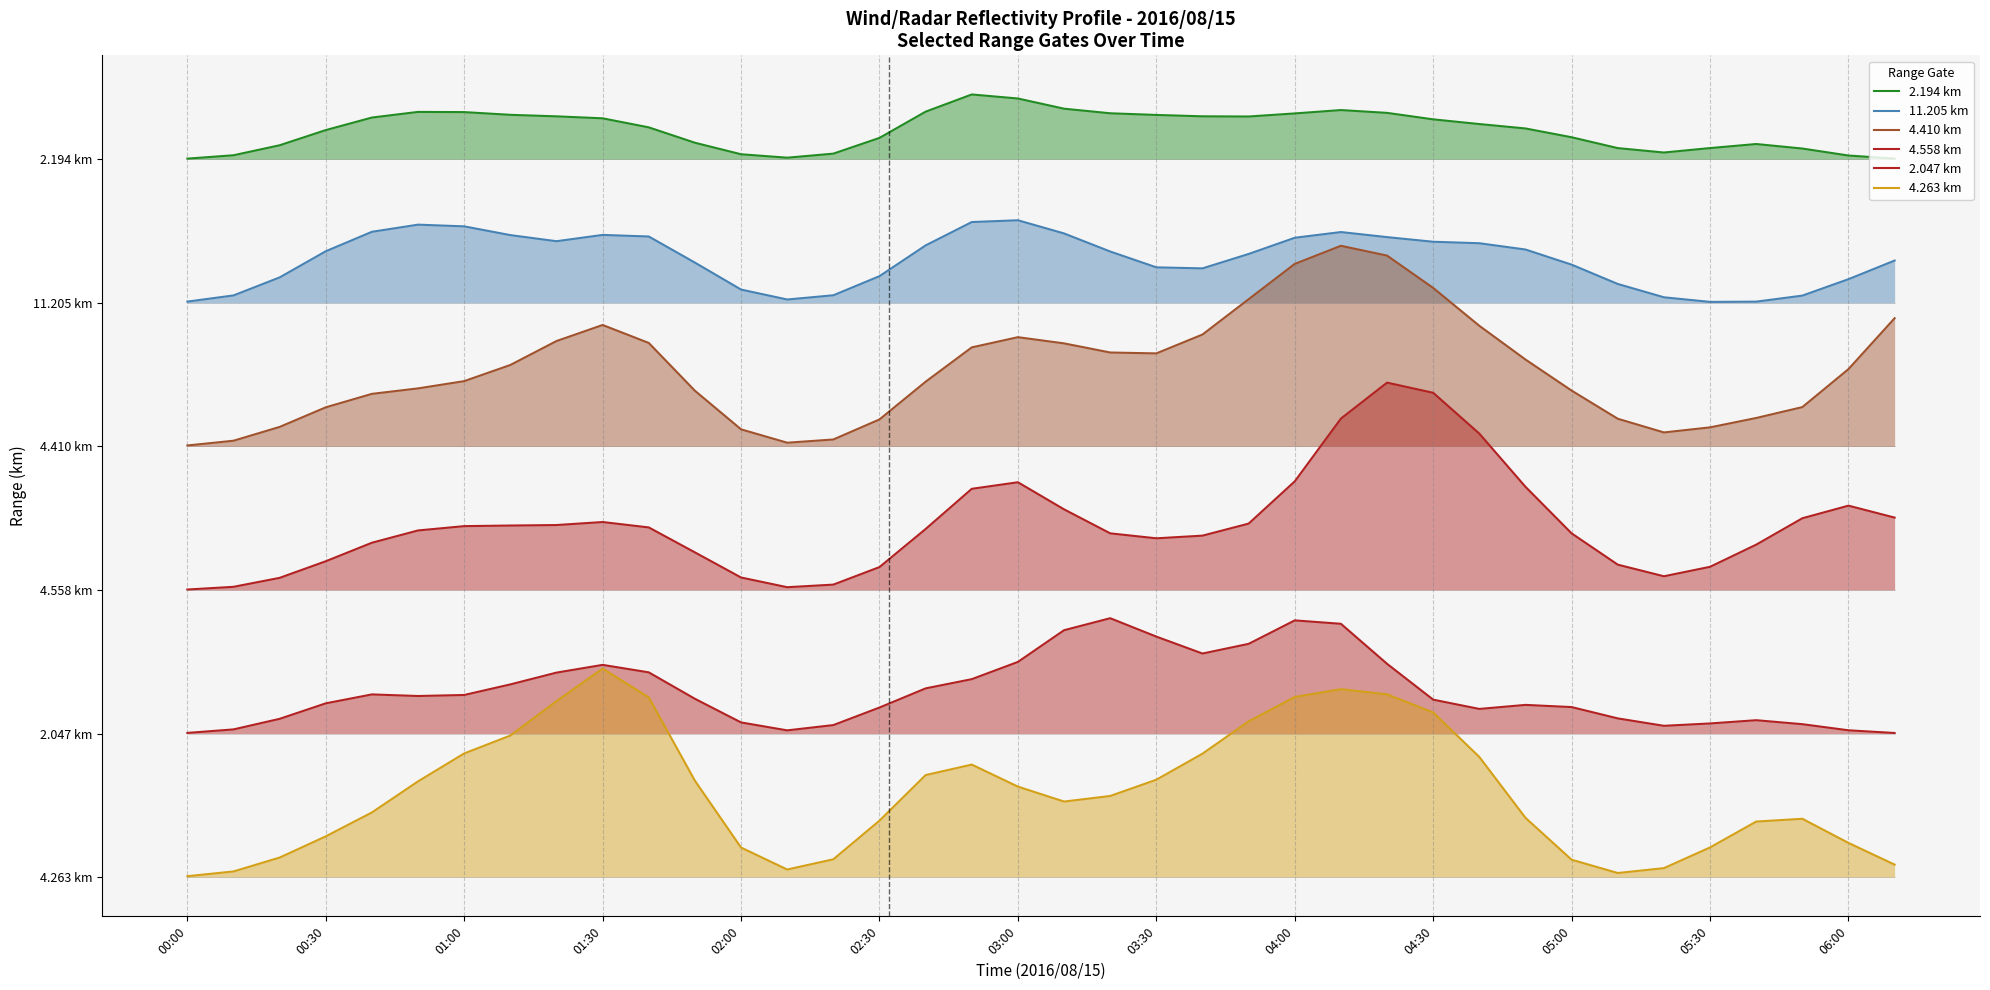

What is the difference between the maximum and minimum values in the 2.194 km series?

1.1